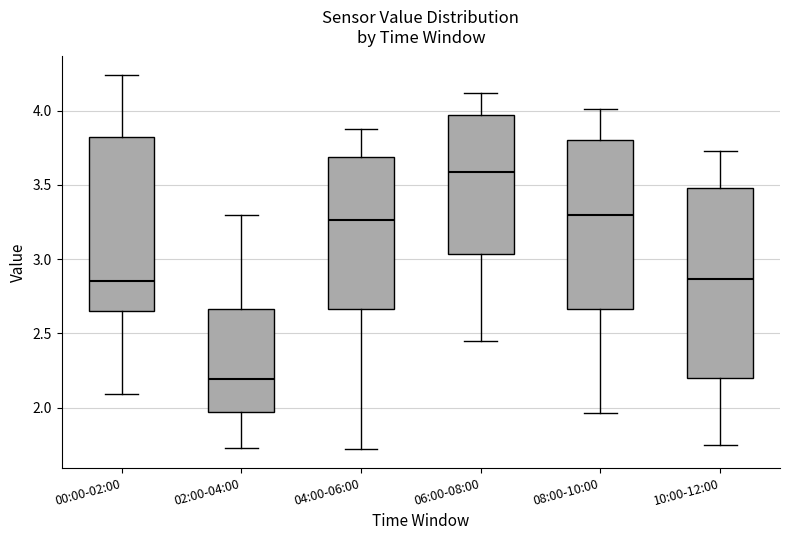

Where does the median line of the box for 06:00-08:00 sit on the y-axis? The values are not printed on the chart, so give them approximately, as read against the axis.

3.60